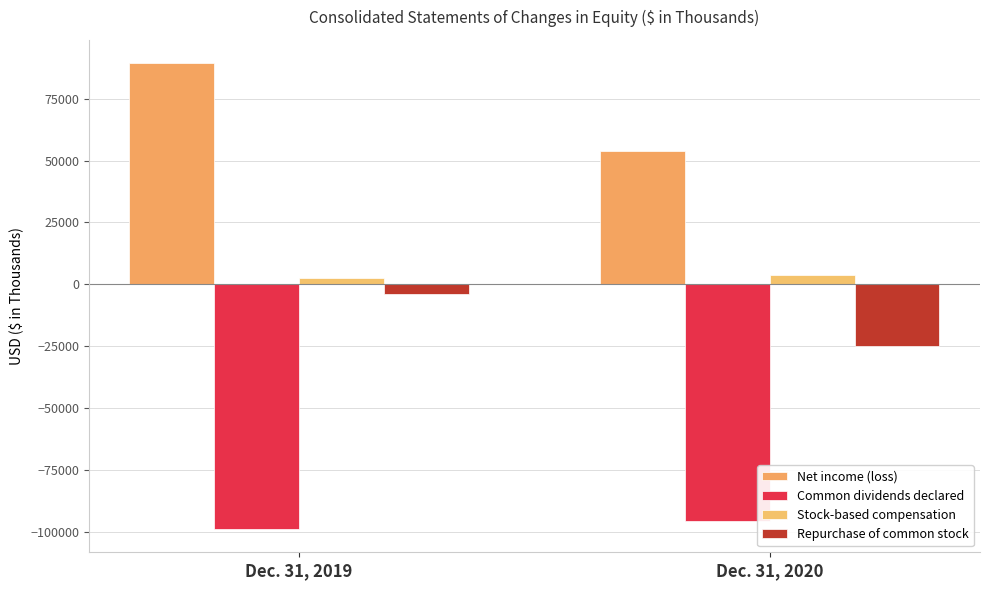

What is the maximum value for Net income (loss)?

89339